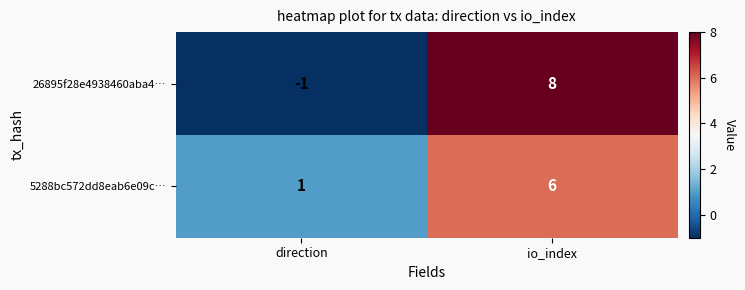

Reading right to left, what are all the values shown in this chart?

26895f28e4938460aba4…: io_index=8	direction=-1
5288bc572dd8eab6e09c…: io_index=6	direction=1